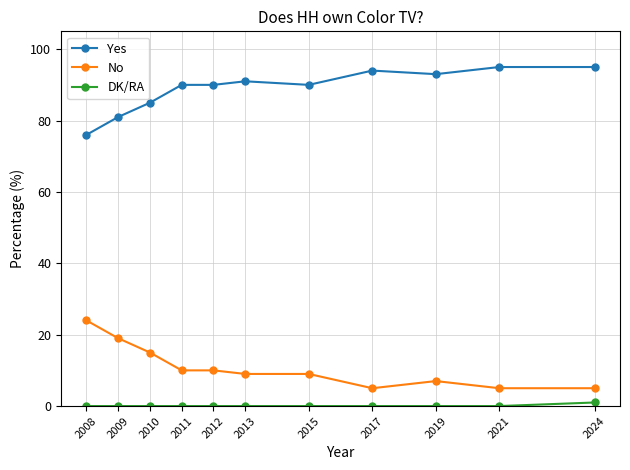

How many data points does each series have?

11